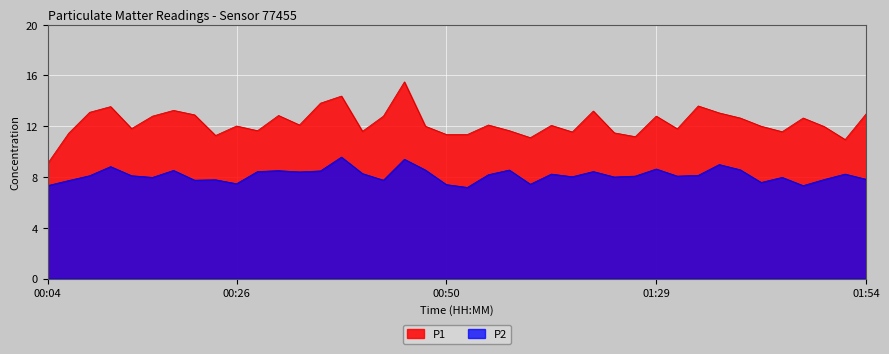

What position from the right is 01:26?

12